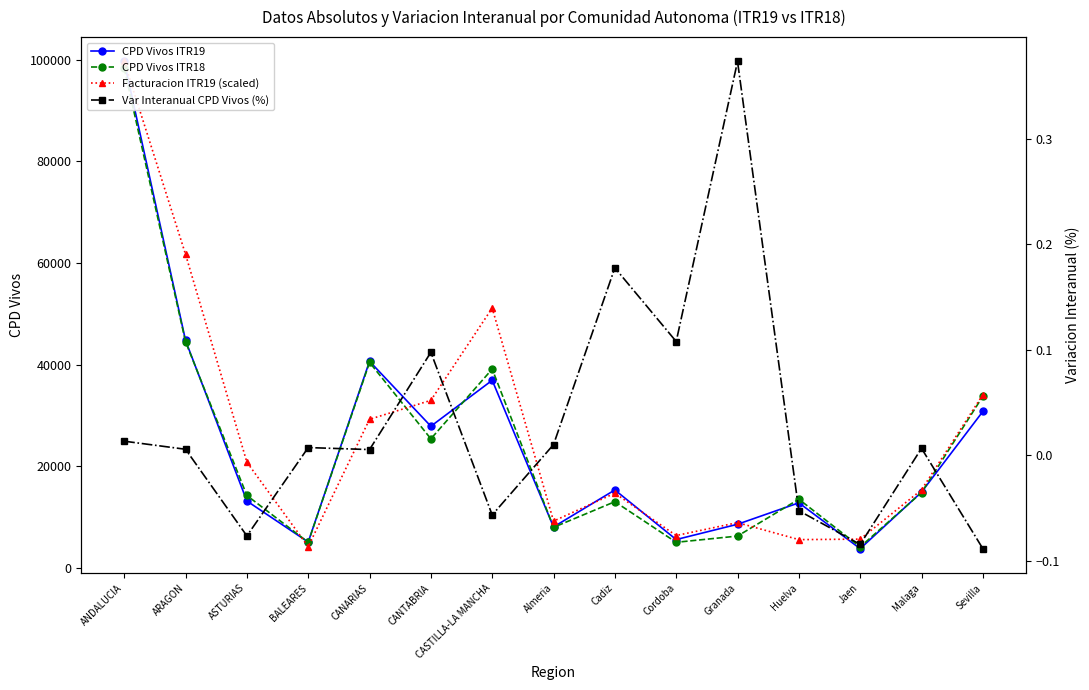

At which label does Var Interanual CPD Vivos (%) reach its minimum?

Sevilla